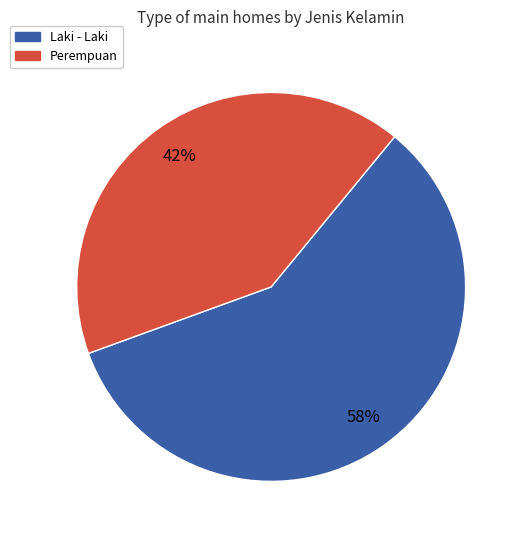

Do Laki - Laki and Perempuan together represent more than half of the pie?

Yes